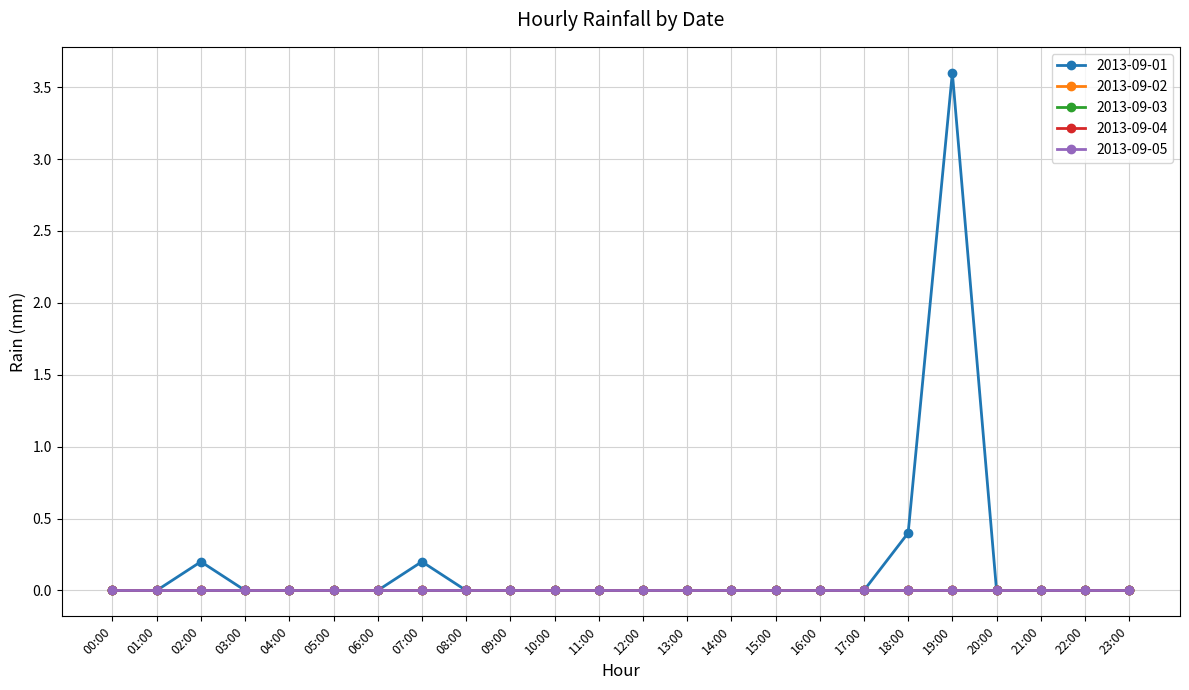

Which series has the widest spread of values?

2013-09-01